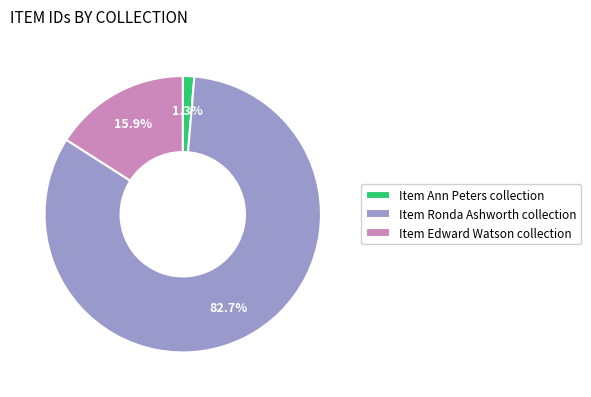

Between Item Edward Watson collection and Item Ann Peters collection, which is larger?

Item Edward Watson collection